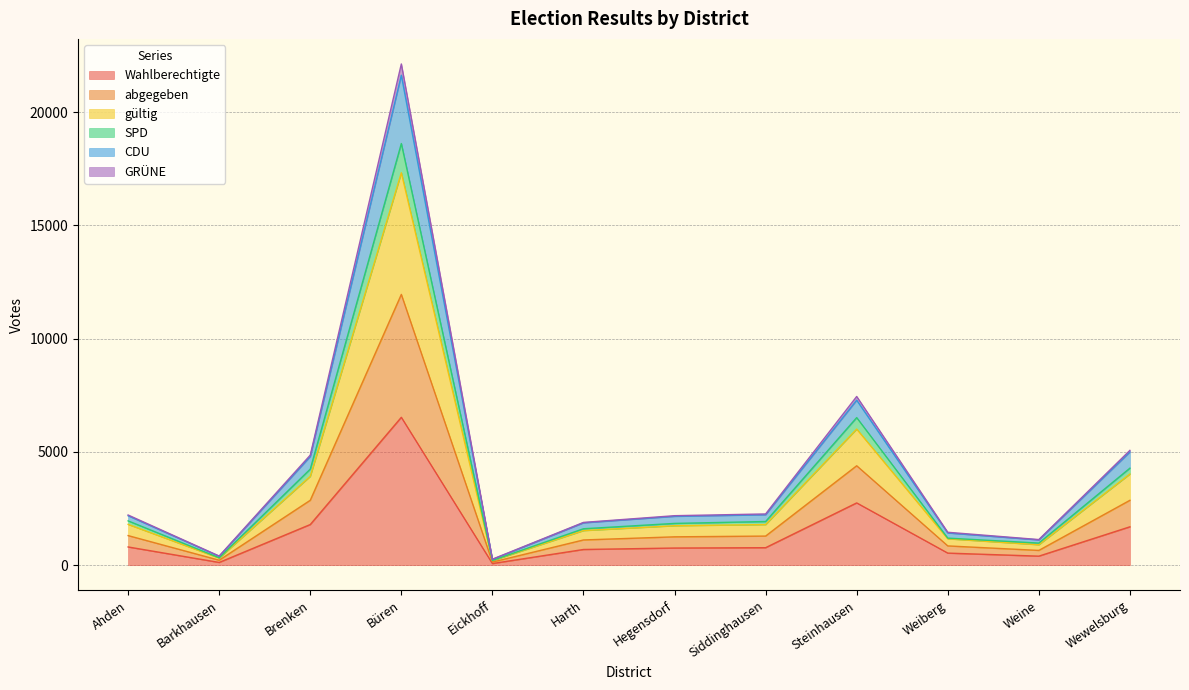

How many distinct data groups are displayed?

6